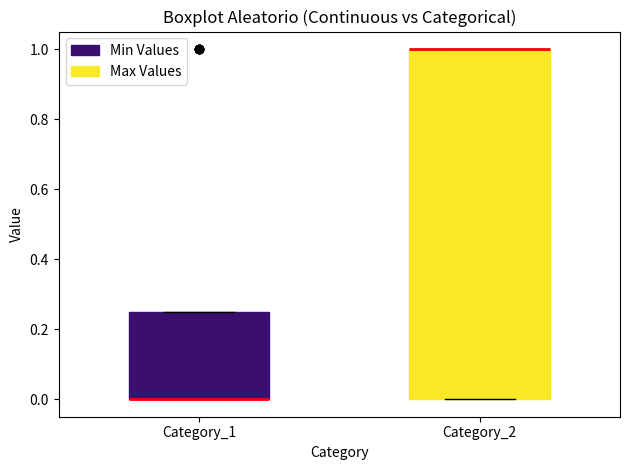

Reading left to right, read every box against the y-axis: the position of its median line, the range the box covers, and the ends of its whiskers. The values are not printed on the chart, so give them approximately, as read against the axis.

Category_1: median 0.00 (drawn on the box's lower edge), box 0.00 to 0.26, whiskers 0.00 to 0.26
Category_2: median 1.00 (drawn on the box's upper edge), box 0.00 to 1.00, whiskers 0.00 to 1.00